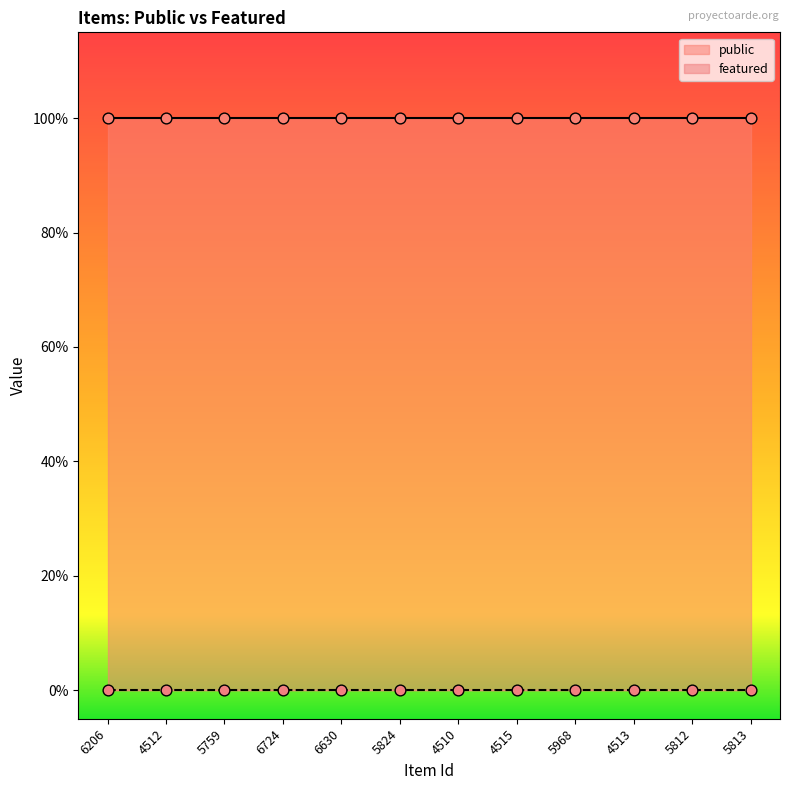

At how many categories does at least one series exceed 0?

12